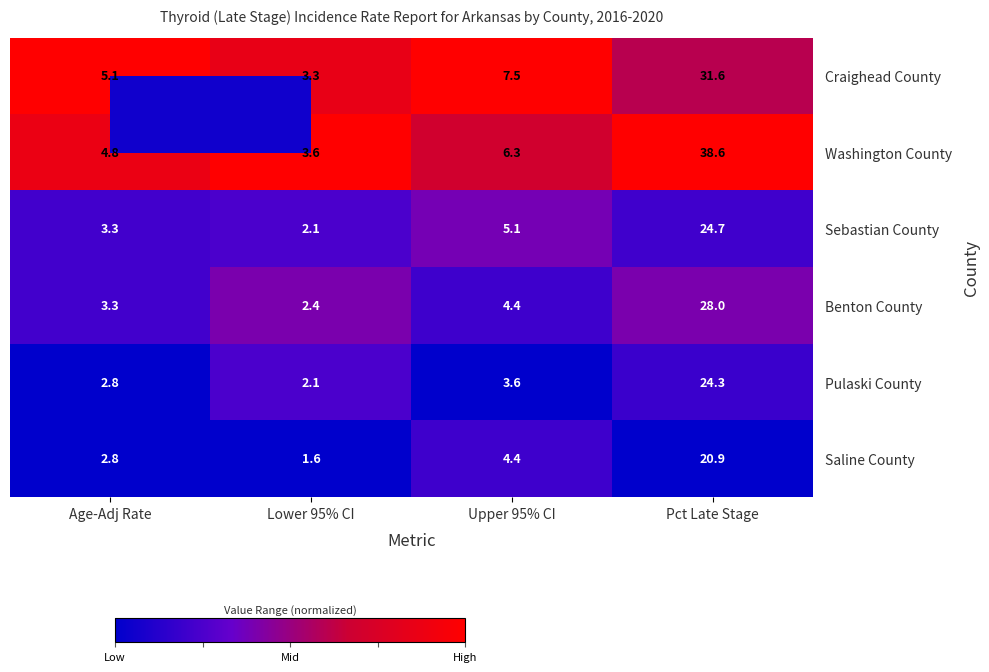

What is the spread (max minus min) of values at Age-Adj Rate?

2.3